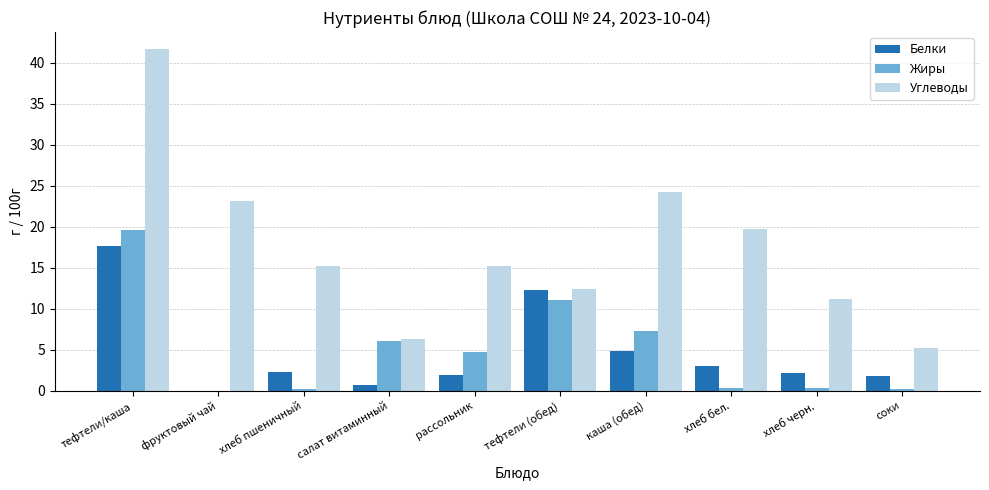

The Углеводы series shows 10.3 at рассольник. True or false?

False